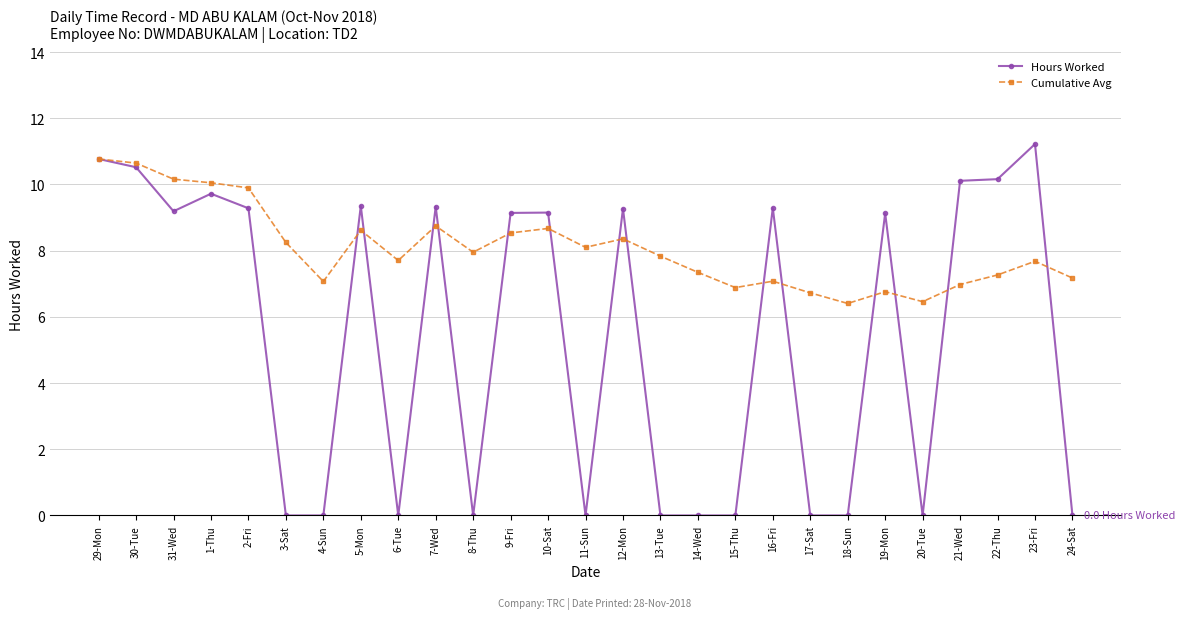

List the series in order of their overall mean, highest first.

Cumulative Avg, Hours Worked